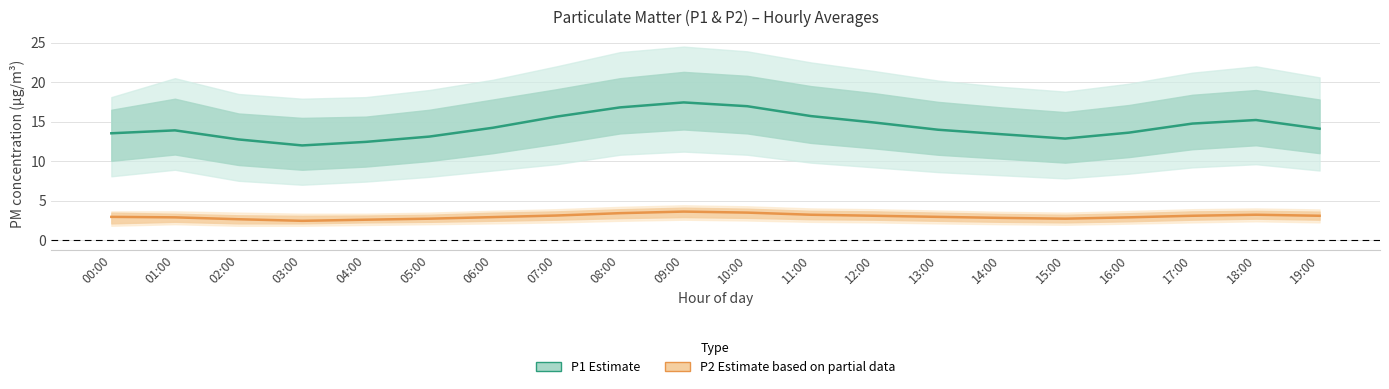

Between 06:00 and 02:00, which is larger?

06:00